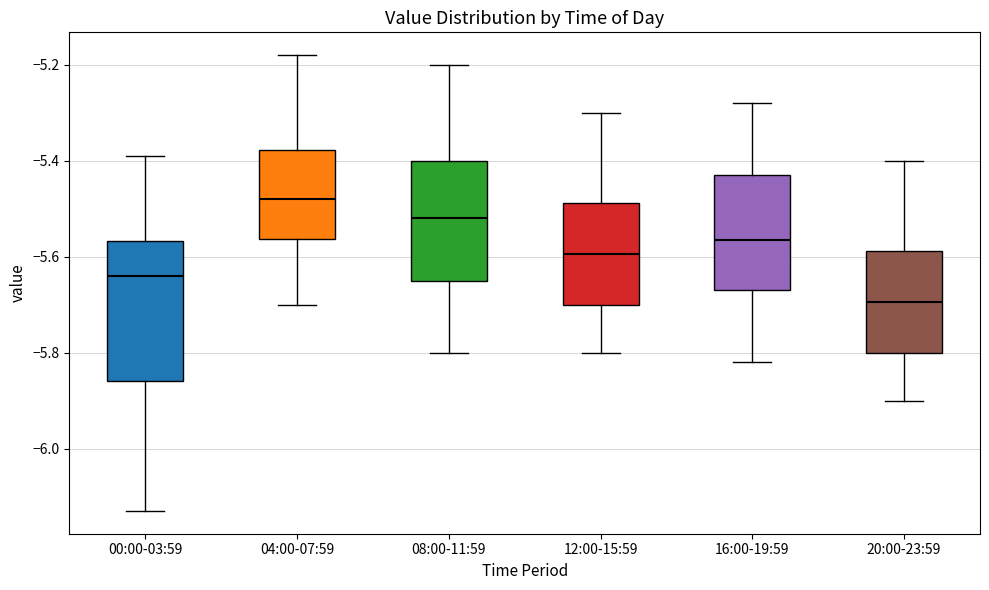

Which box has the lowest median line?

20:00-23:59